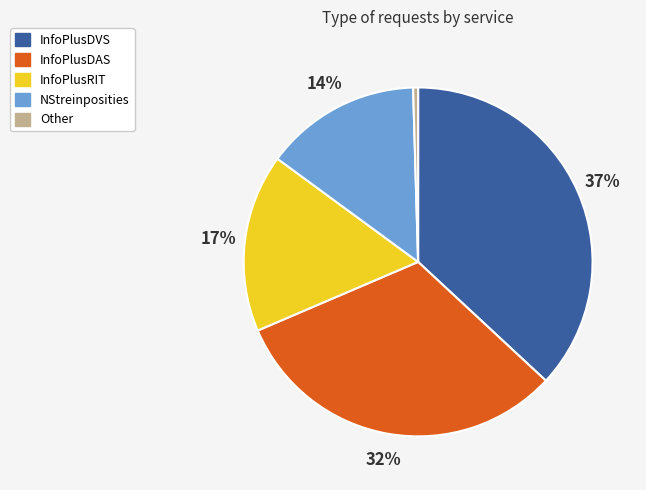

Is there any slice that represents more than half of the pie?

No